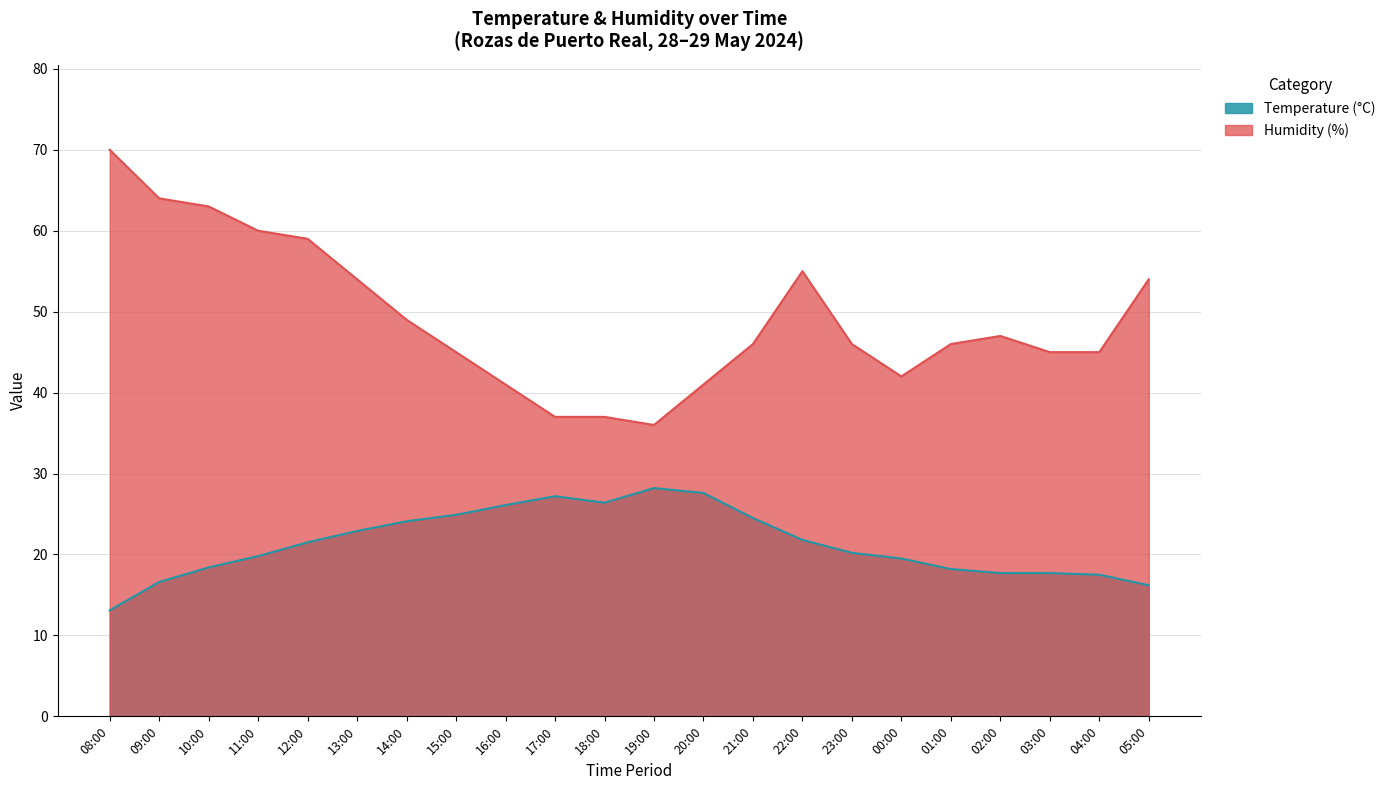

Where is the first local minimum for Humidity (%)?

19:00